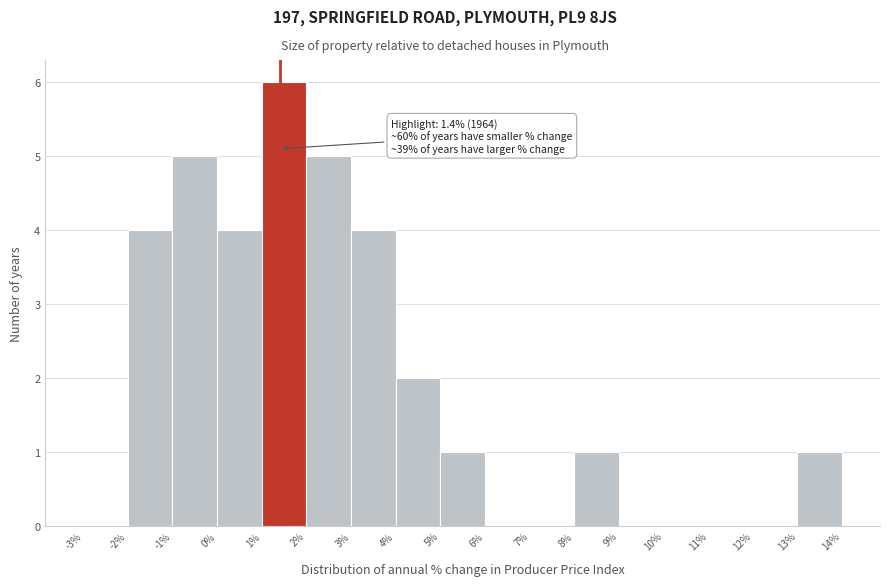

Which range on the x-axis has the tallest bar?

1% to 2%